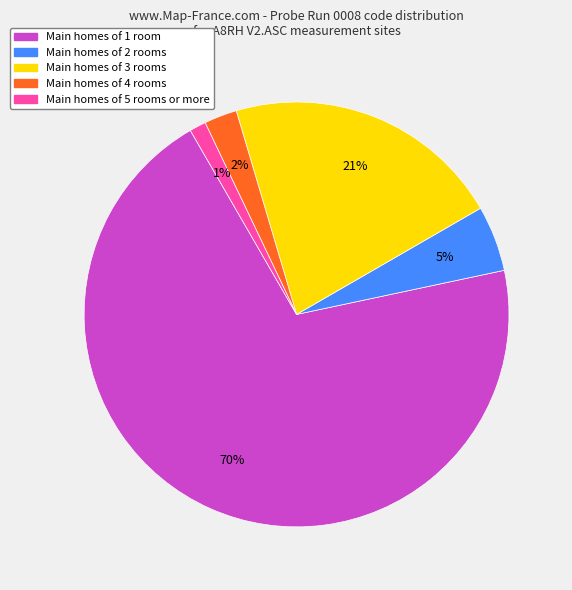

To the nearest percent, what is the average slice percentage?

20%